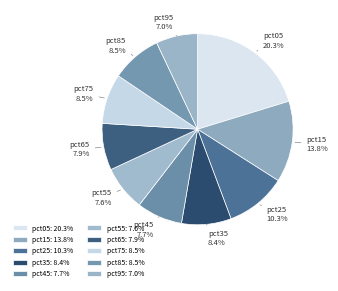

Is it true that pct75 is 16% of the pie?

False